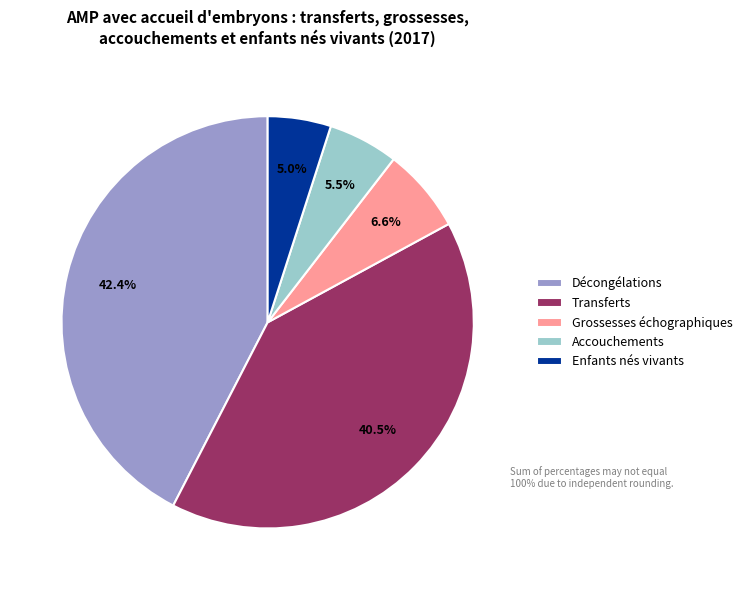

Rank the categories by value from lowest to highest.

Enfants nés vivants, Accouchements, Grossesses échographiques, Transferts, Décongélations